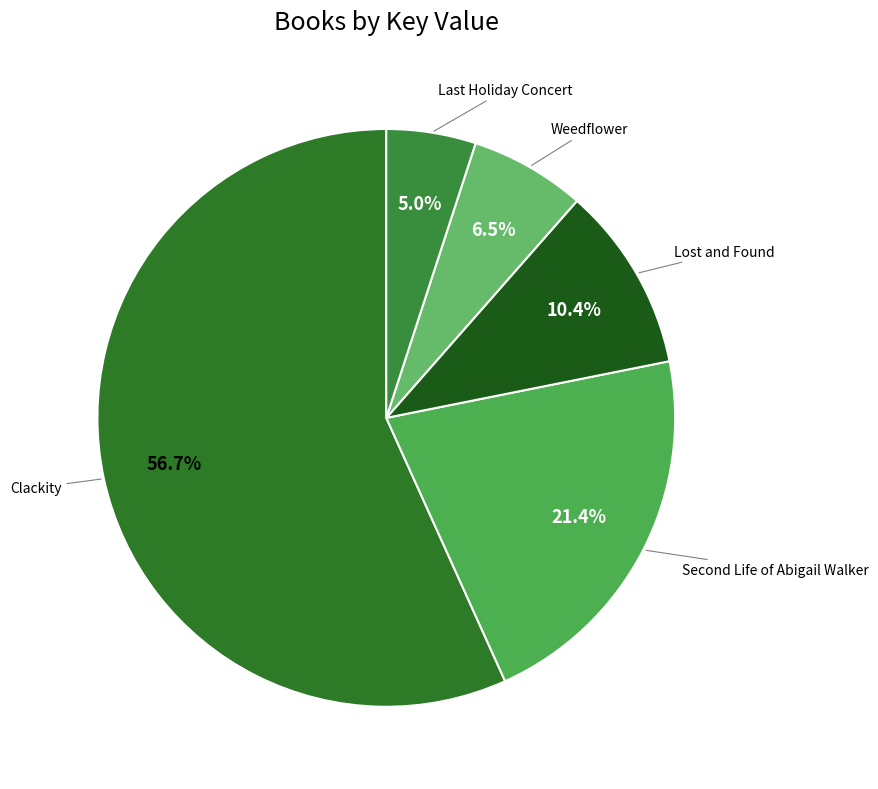

Count the number of slices in the pie.

5